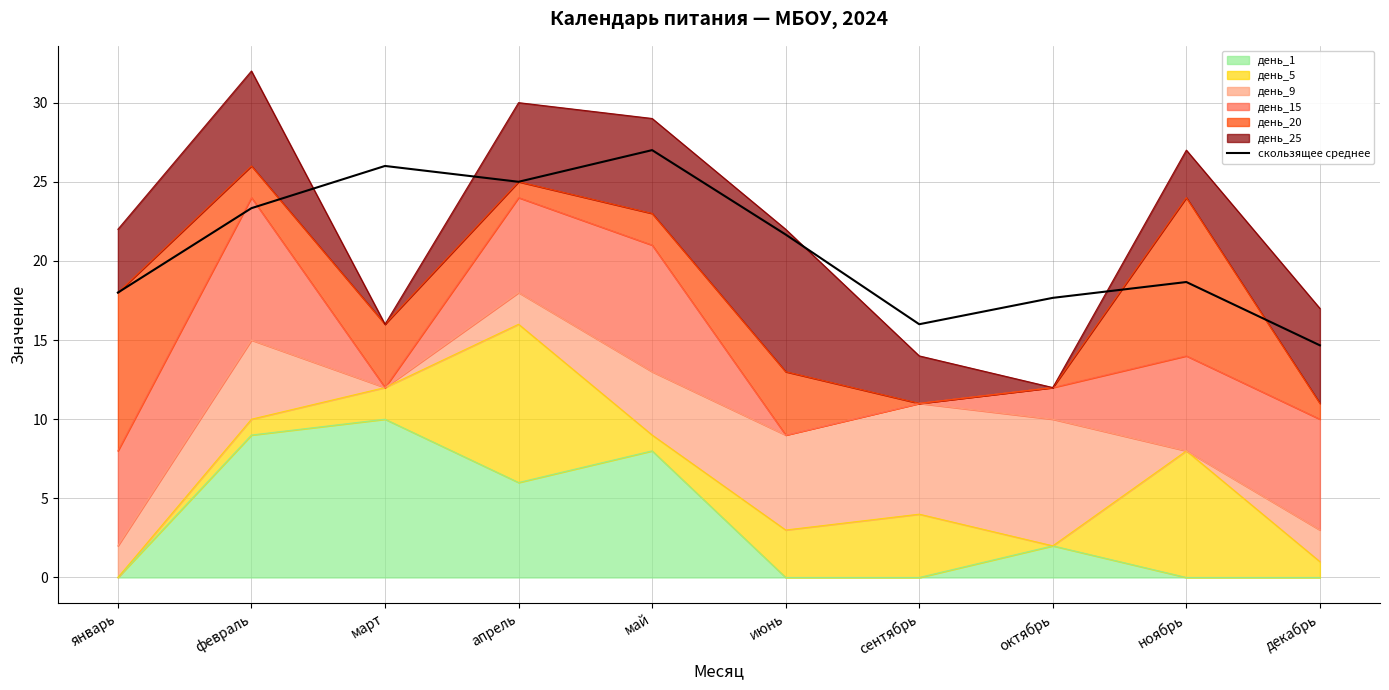

What is the value of the 6th point from the left?

21.7